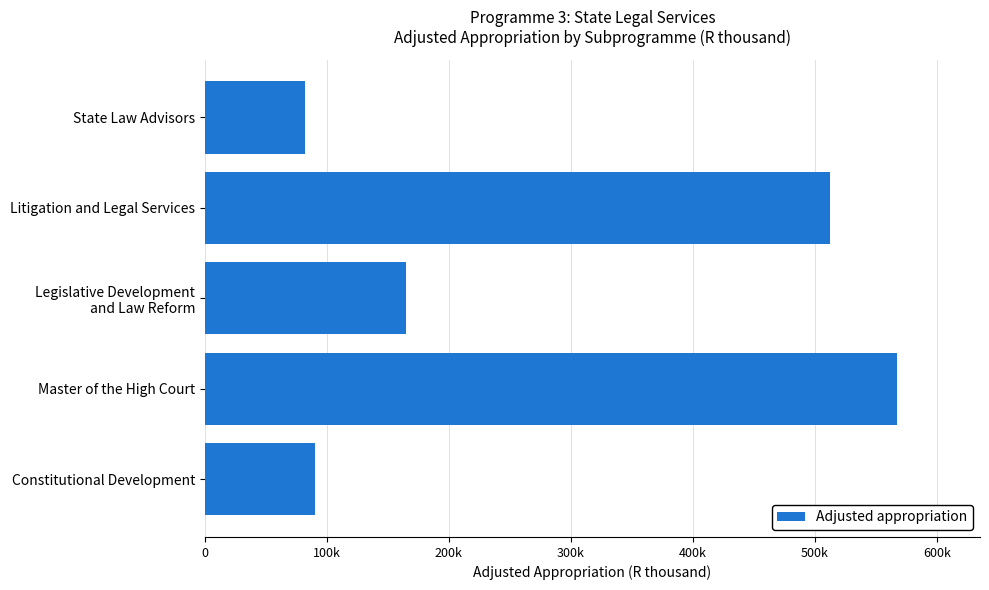

Rank the categories by value from lowest to highest.

State Law Advisors, Constitutional Development, Legislative Development
and Law Reform, Litigation and Legal Services, Master of the High Court